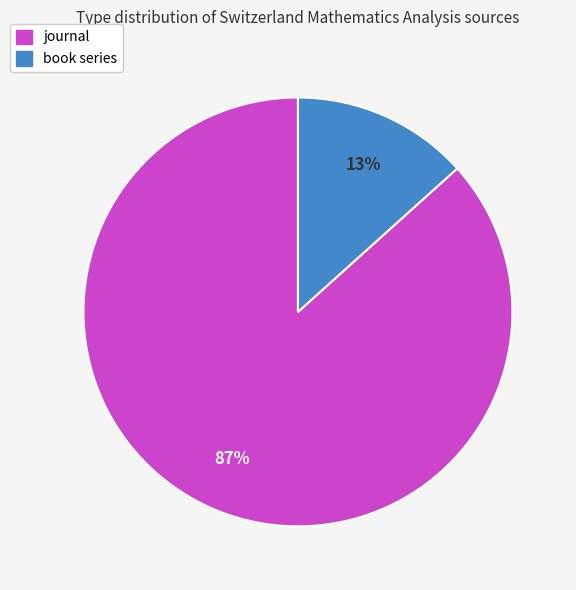

True or false: journal accounts for 99% of the total.

False